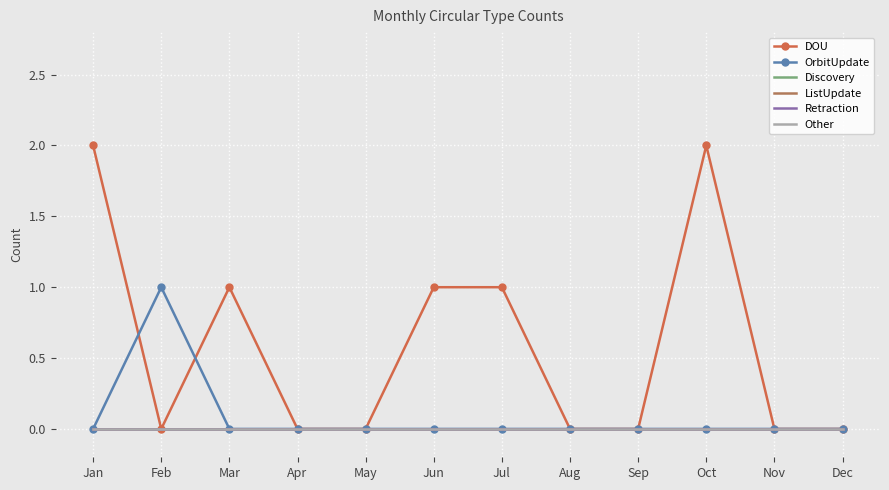

What is the maximum value shown in the chart?

2